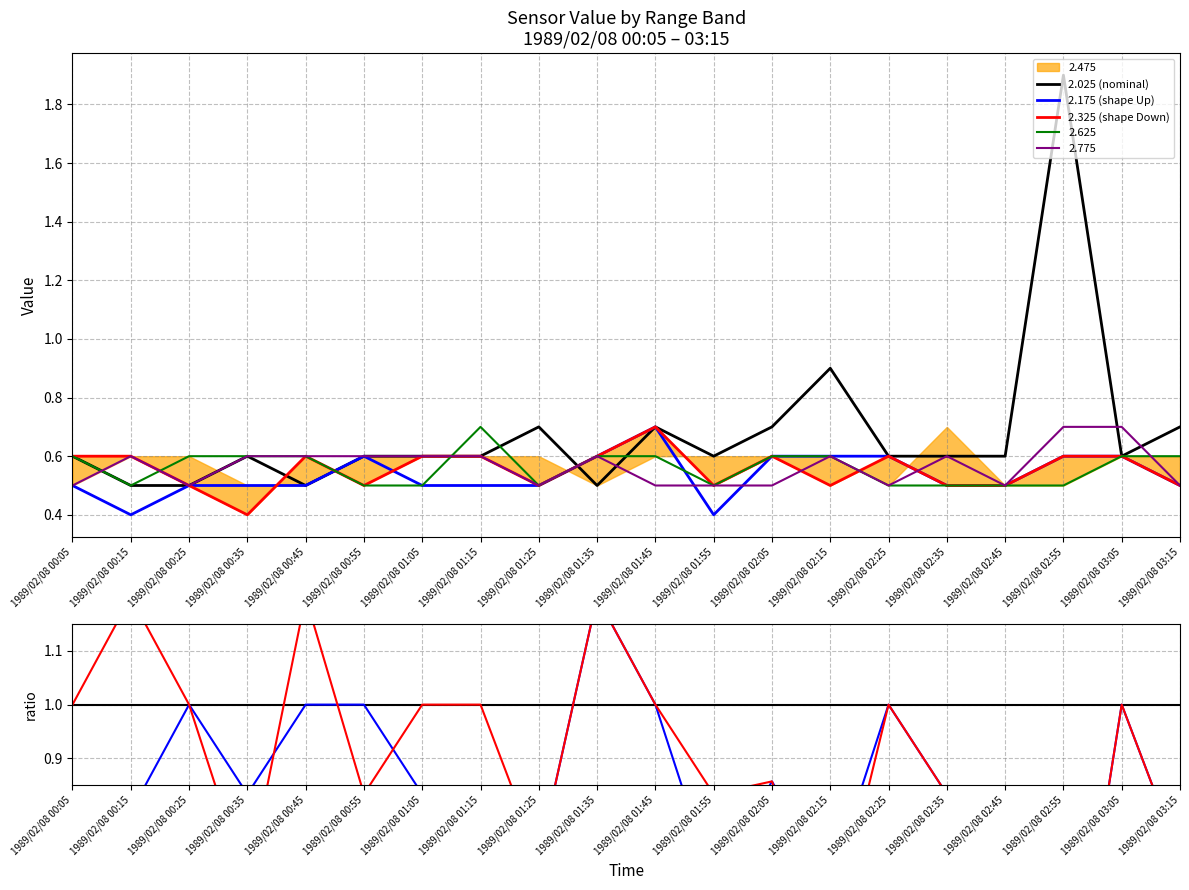

Rank the categories by 2.025 value from lowest to highest.

1989/02/08 00:15, 1989/02/08 00:25, 1989/02/08 00:45, 1989/02/08 01:35, 1989/02/08 00:05, 1989/02/08 00:35, 1989/02/08 00:55, 1989/02/08 01:05, 1989/02/08 01:15, 1989/02/08 01:55, 1989/02/08 02:25, 1989/02/08 02:35, 1989/02/08 02:45, 1989/02/08 03:05, 1989/02/08 01:25, 1989/02/08 01:45, 1989/02/08 02:05, 1989/02/08 03:15, 1989/02/08 02:15, 1989/02/08 02:55